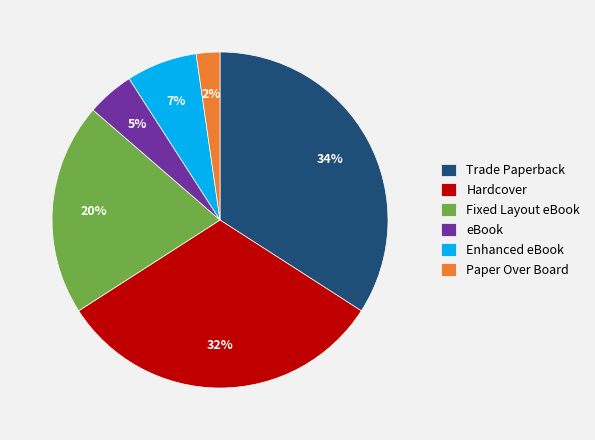

Approximately how many times larger is the value at eBook compared to Enhanced eBook?

0.7